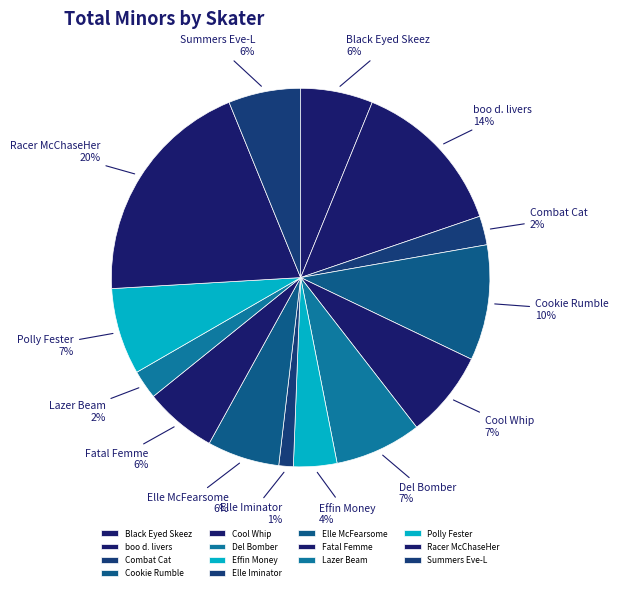

To the nearest percent, what is the average slice percentage?

7%